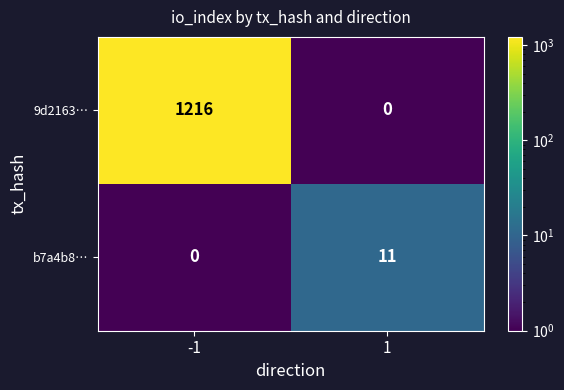

What is the sum of all b7a4b8… values?

11